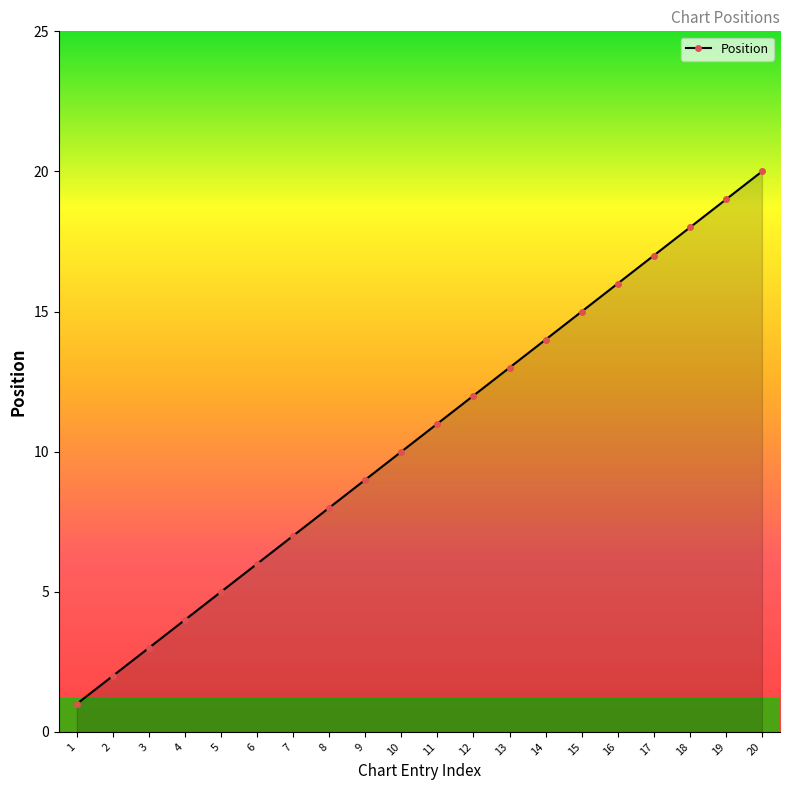

Is it true that the value at 6 is 8?

False